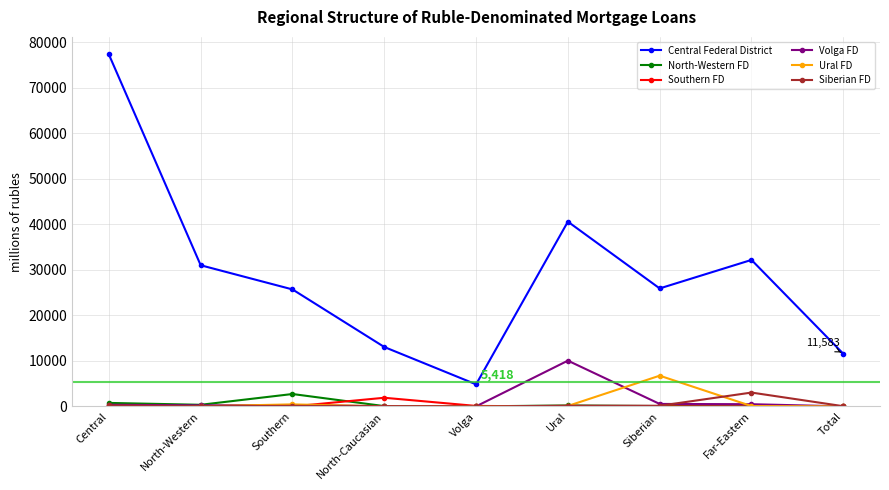

How many times do North-Western FD and Volga FD cross each other?

2